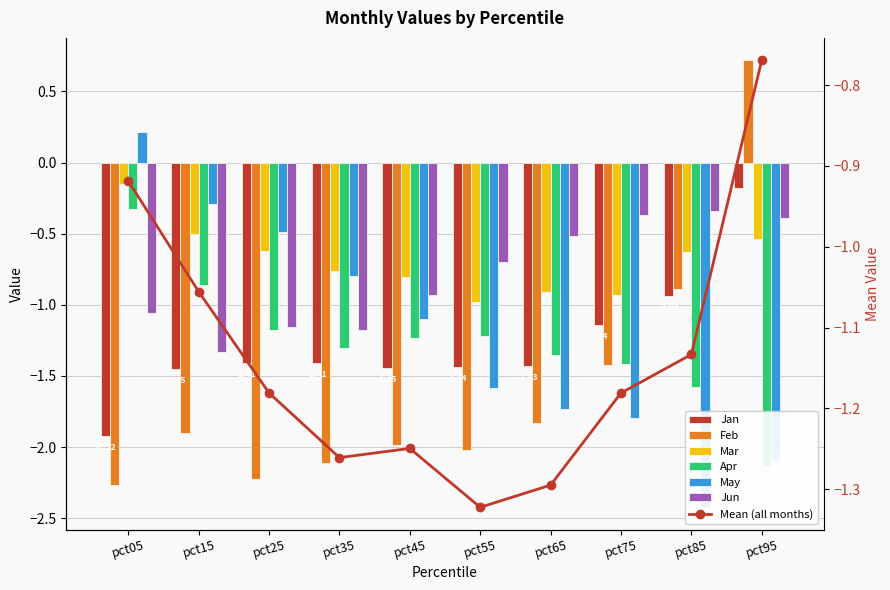

What is the sum of the Jun values at pct15 and pct95?

-1.7